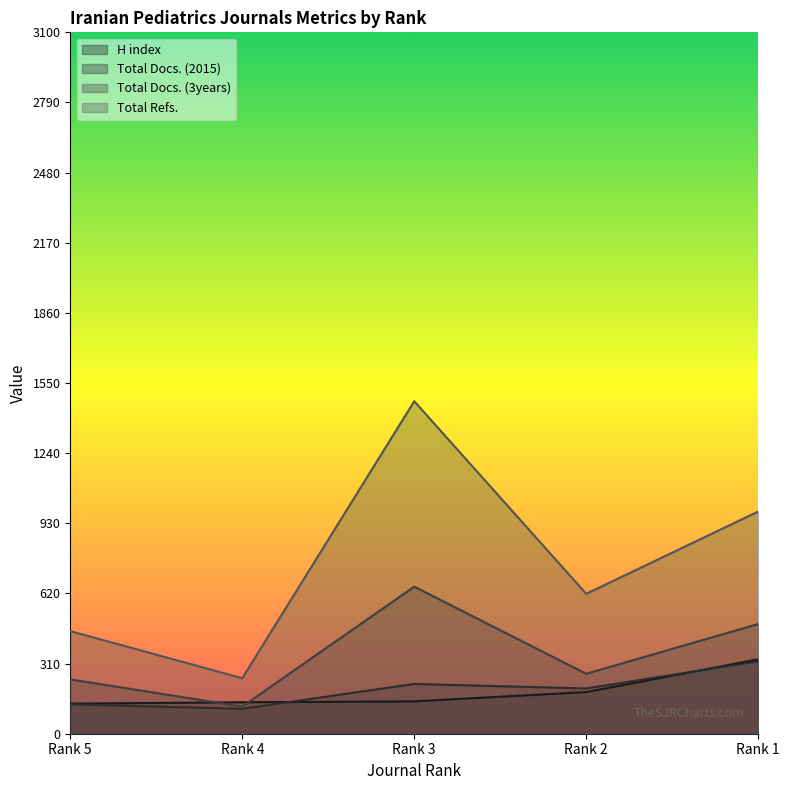

Does the chart display data point markers on the line(s)?

No